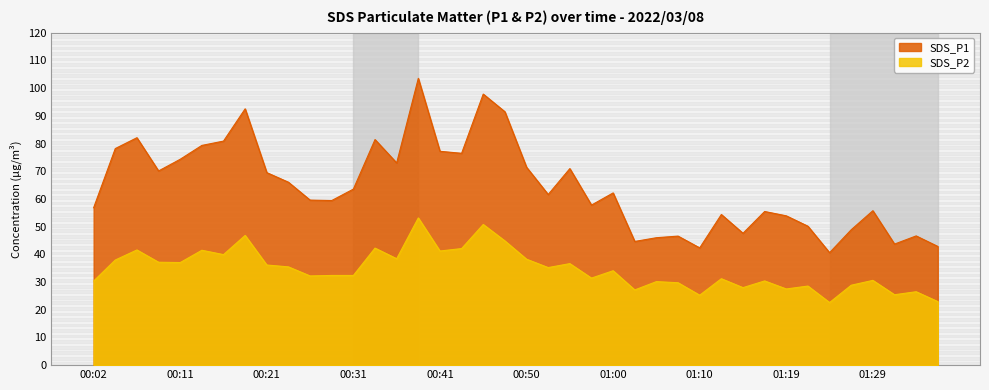

True or false: SDS_P2 has a value of 17.0 at 00:53.

False